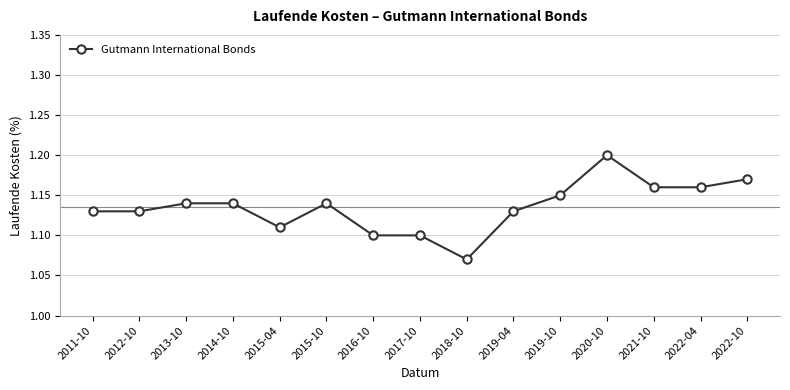

What is the label of the 6th point from the right?

2019-04